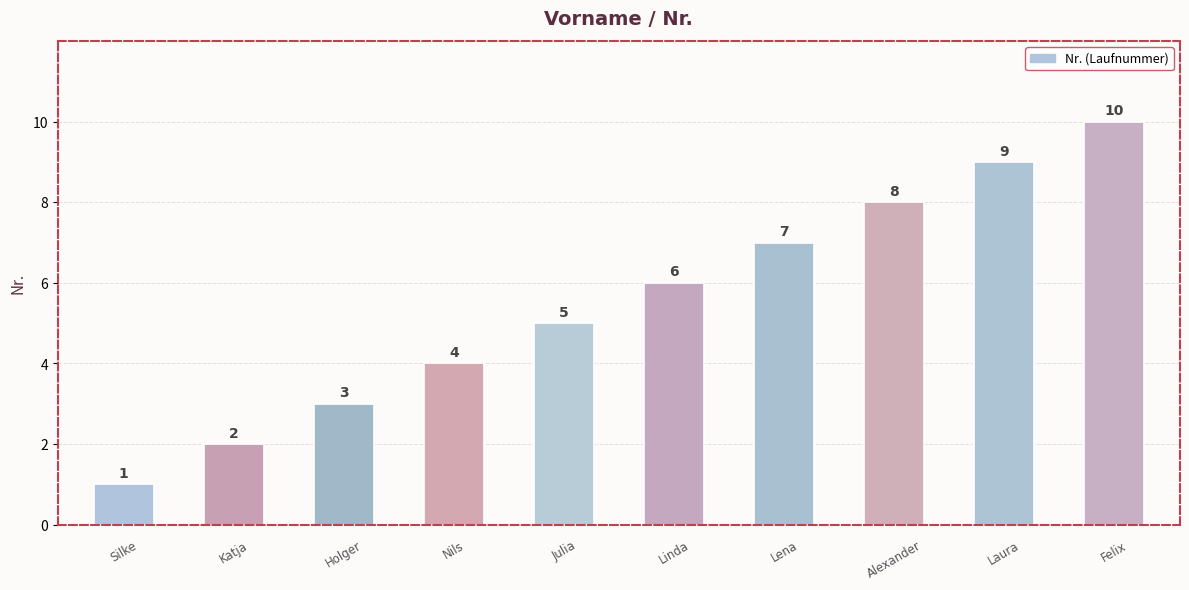

Does the chart contain any negative values?

No